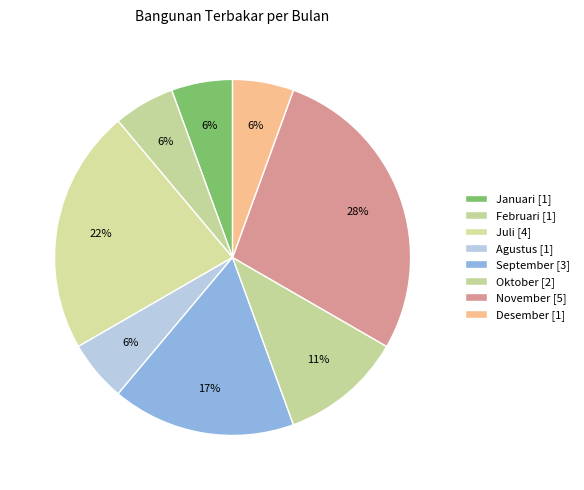

What is the smallest slice in the pie chart?

Januari